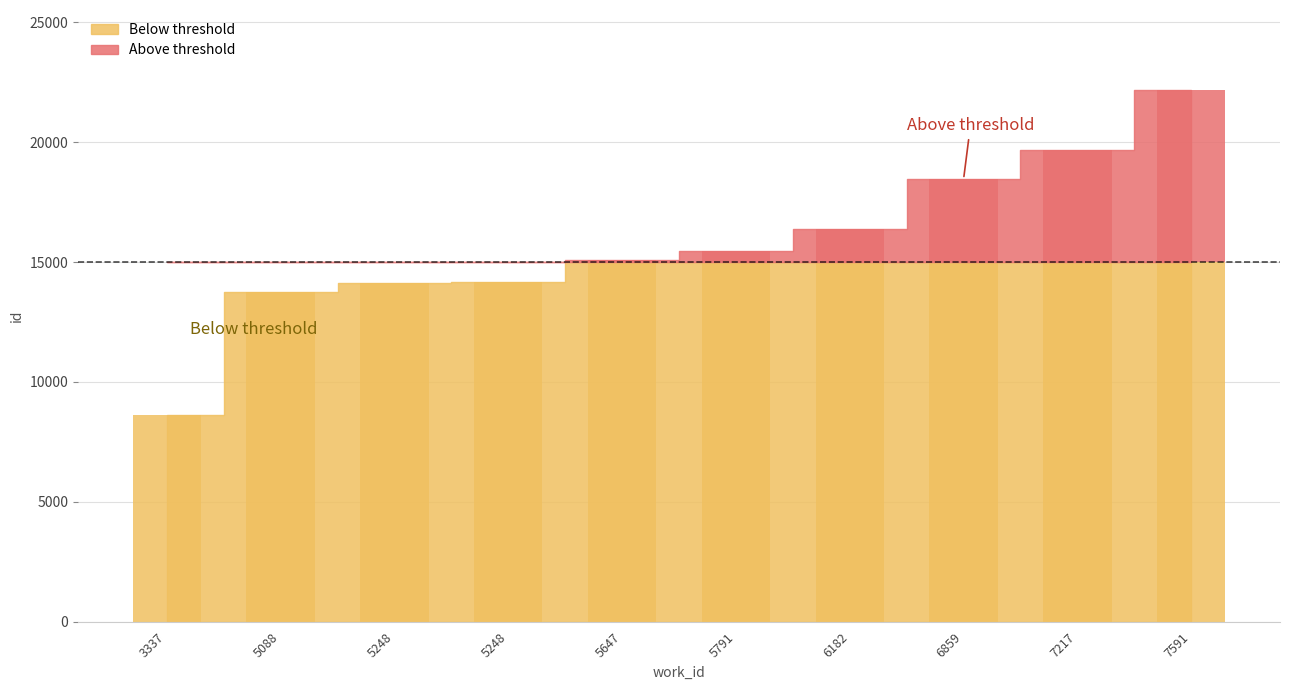

Reading left to right, what are all the values shown in this chart?

8608	13740	14137	14159	15095	15447	16359	18454	19688	22185